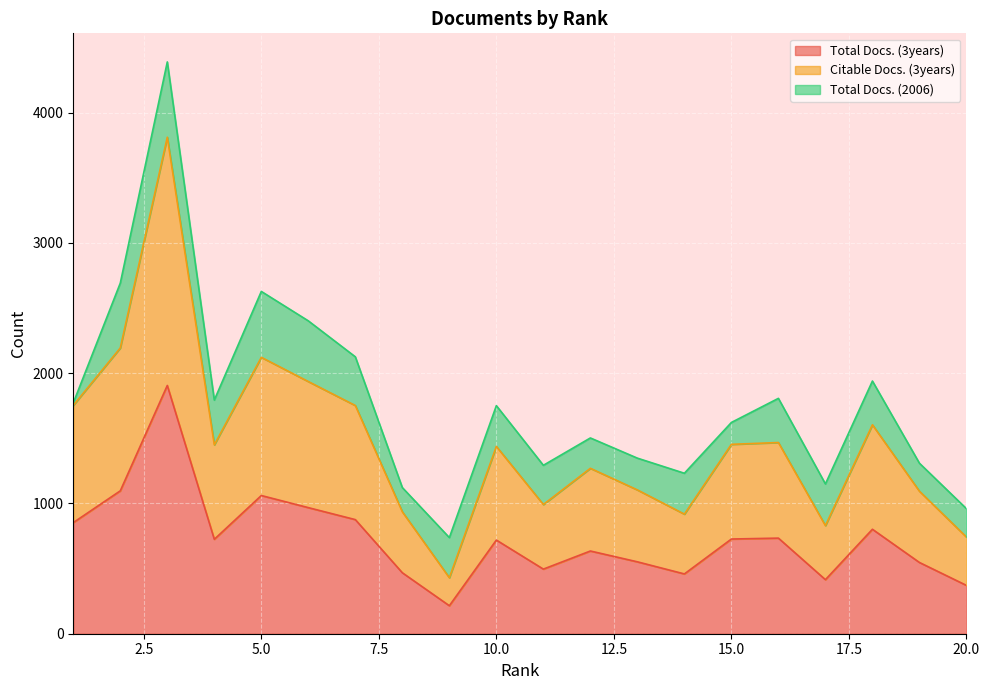

What is the difference between the second highest and minimum values in the Total Docs. (3years) series?

882